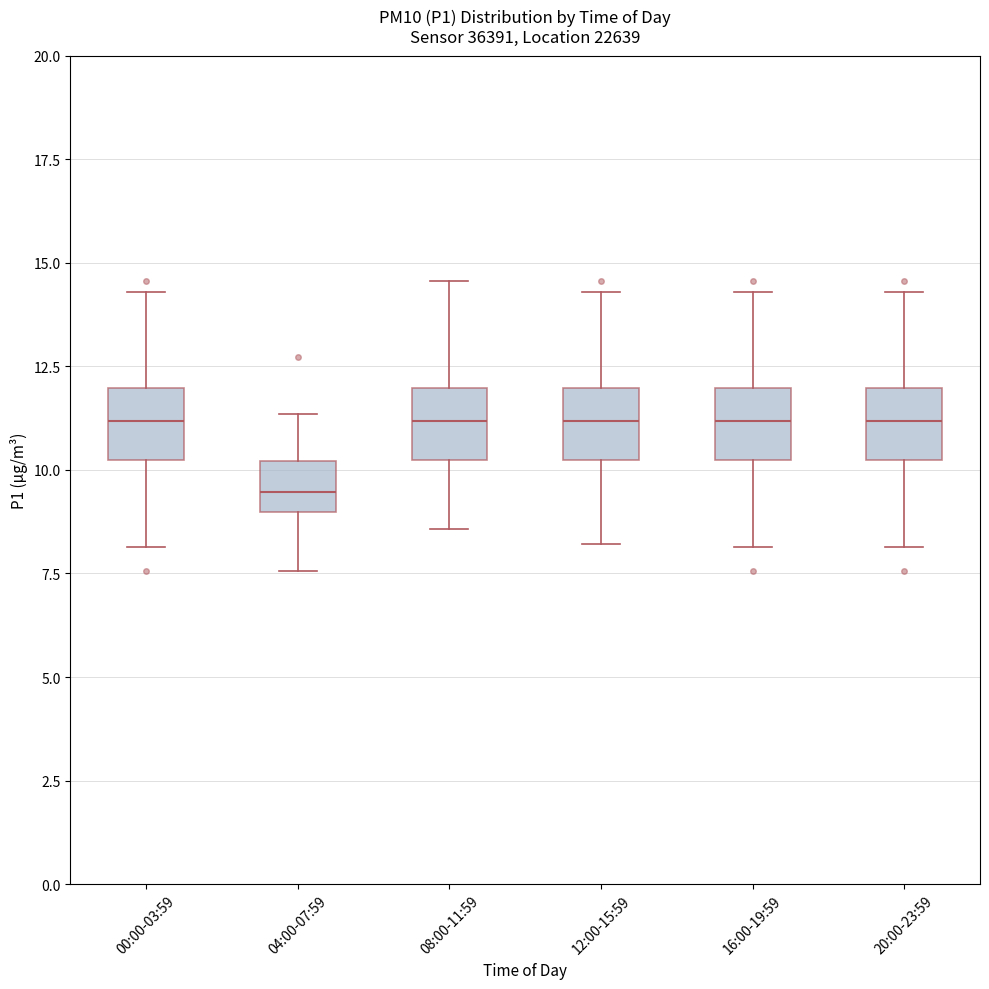

Reading left to right, transcribe this box plot: for each box, give where its median line is, the range the box spans, and where its two whiskers end, as read against the y-axis. The values are not printed on the chart, so give them approximately, as read against the axis.

00:00-03:59: median 11.0, box 10.5 to 12.0, whiskers 8.0 to 14.5
04:00-07:59: median 9.5, box 9.0 to 10.0, whiskers 7.5 to 11.5
08:00-11:59: median 11.0, box 10.0 to 12.0, whiskers 8.5 to 14.5
12:00-15:59: median 11.0, box 10.5 to 12.0, whiskers 8.0 to 14.5
16:00-19:59: median 11.0, box 10.5 to 12.0, whiskers 8.0 to 14.5
20:00-23:59: median 11.0, box 10.5 to 12.0, whiskers 8.0 to 14.5